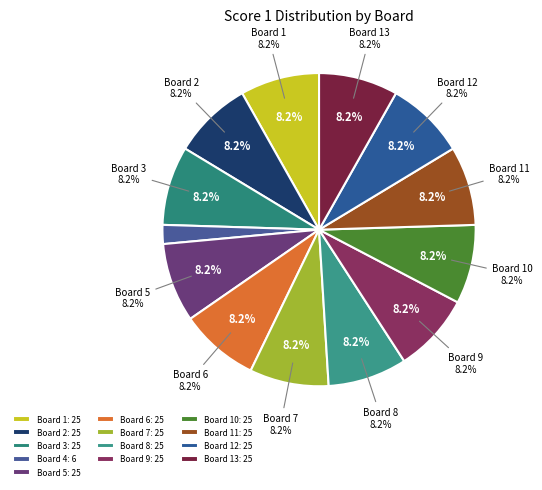

How many slices are in this pie chart?

13